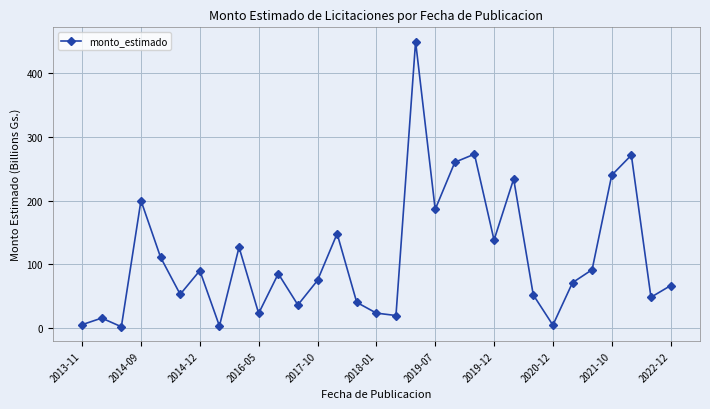

How many values exceed 74?

16